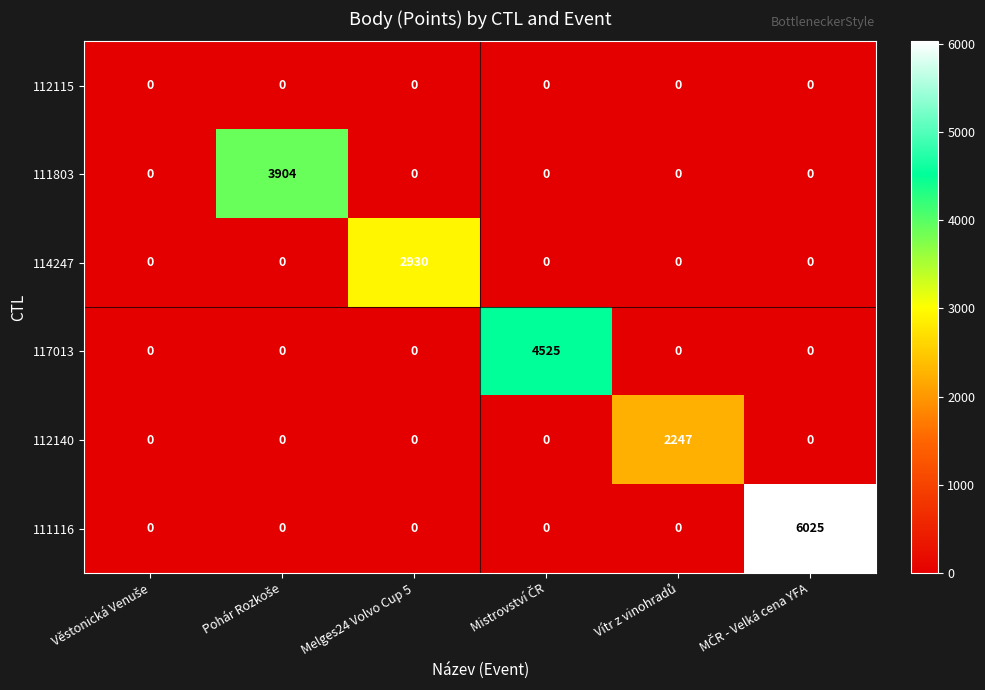

Which series has the widest spread of values?

111116